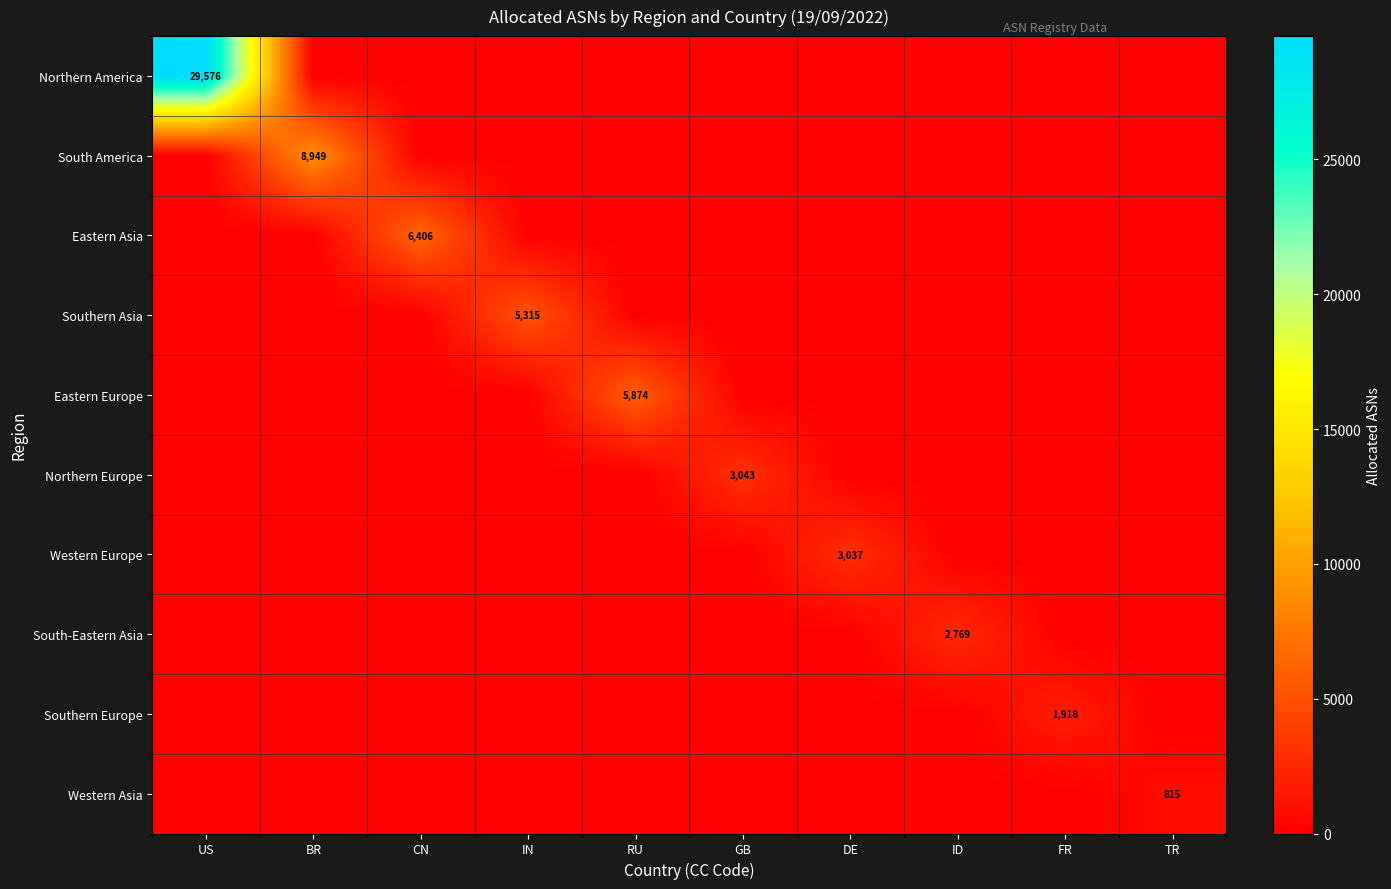

Which category has the highest value across all series?

US